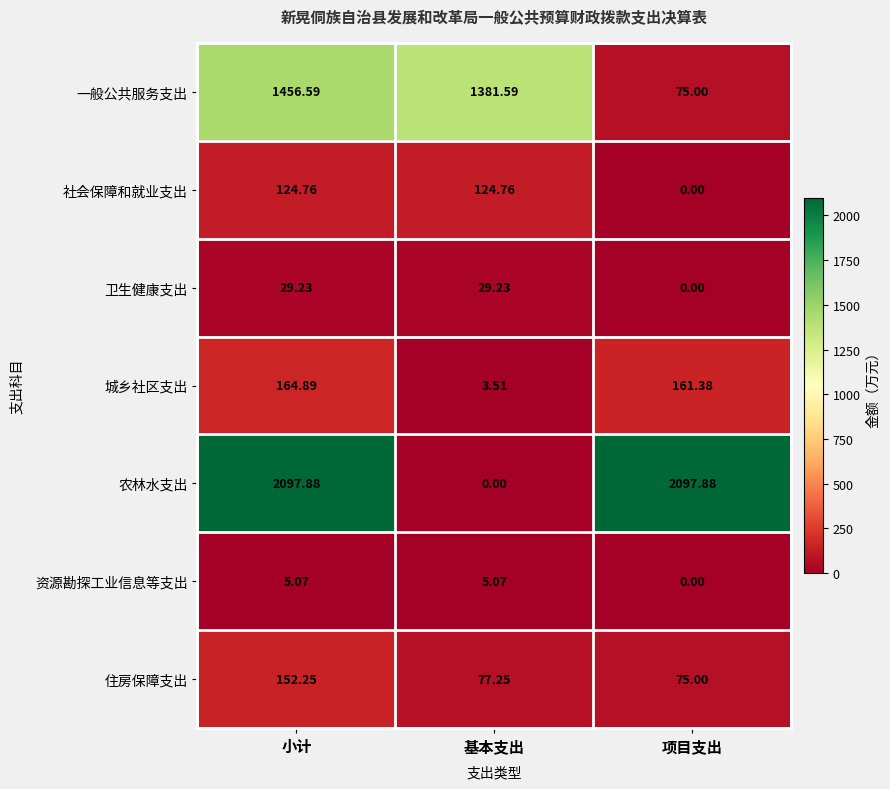

Which series has the largest total across all categories?

农林水支出